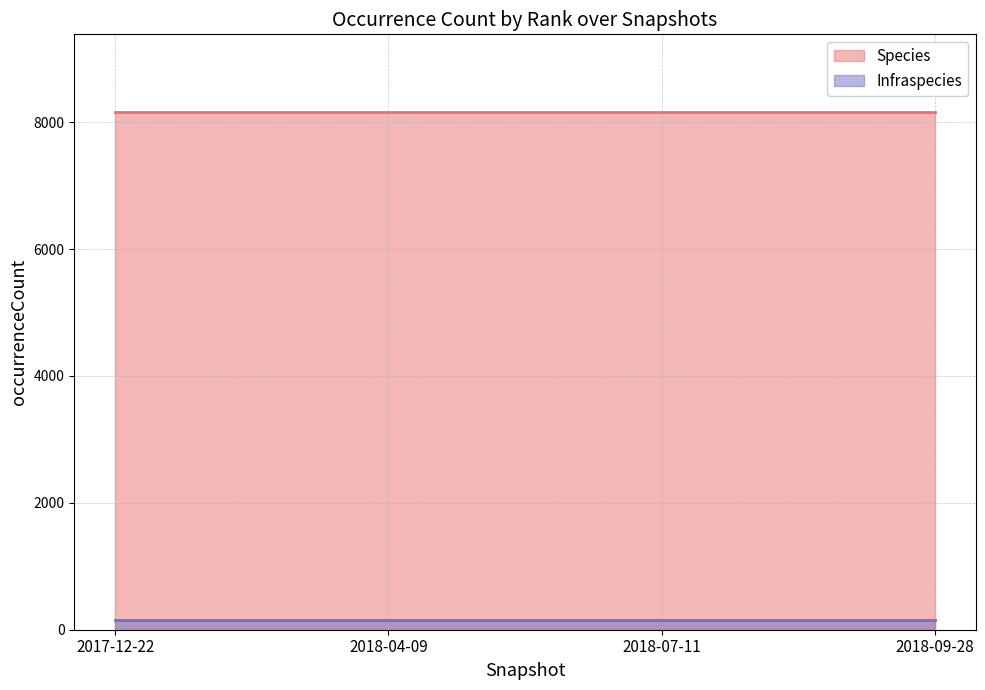

Which category has the lowest value across all series?

2017-12-22